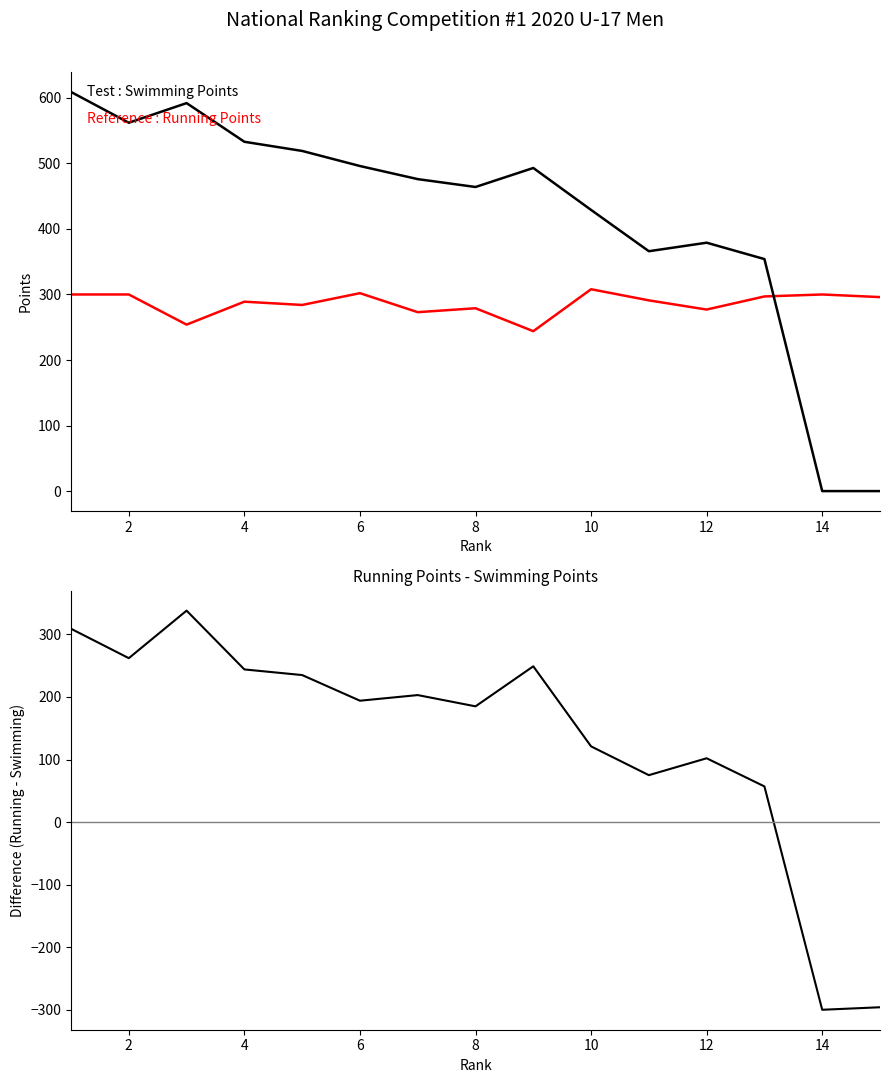

Which series has the widest spread of values?

Running - Swimming